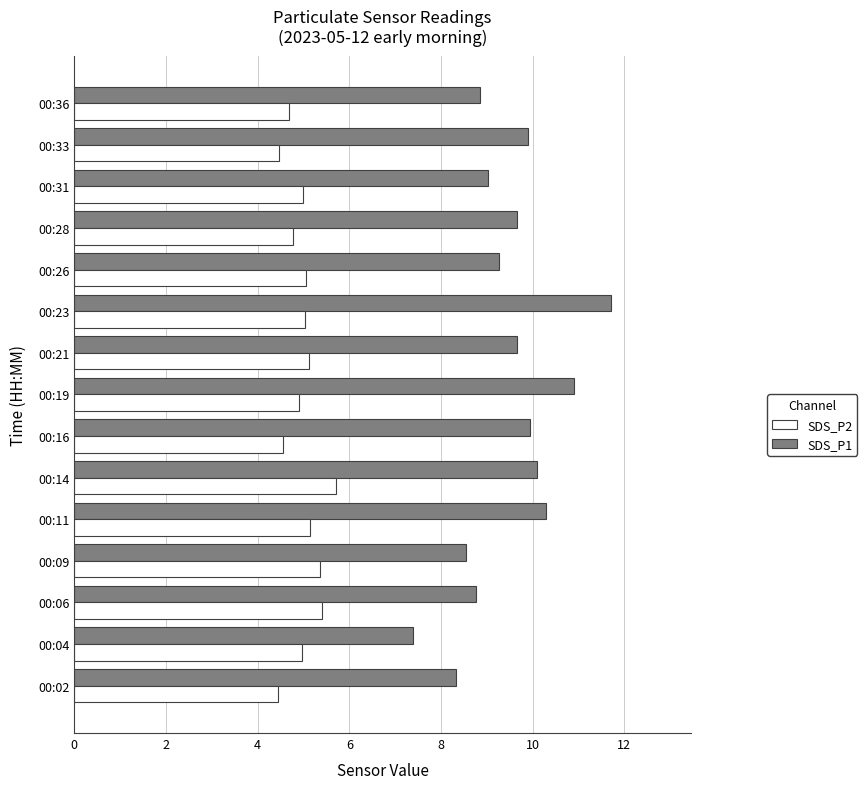

Which series changed the most between 00:02 and 00:11?

SDS_P1